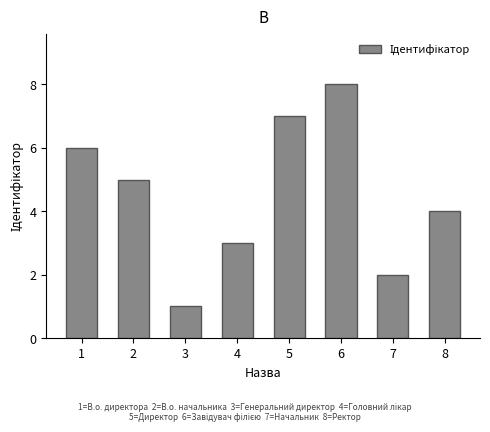

Reading right to left, transcribe all the data shown in this chart.

8=4	7=2	6=8	5=7	4=3	3=1	2=5	1=6